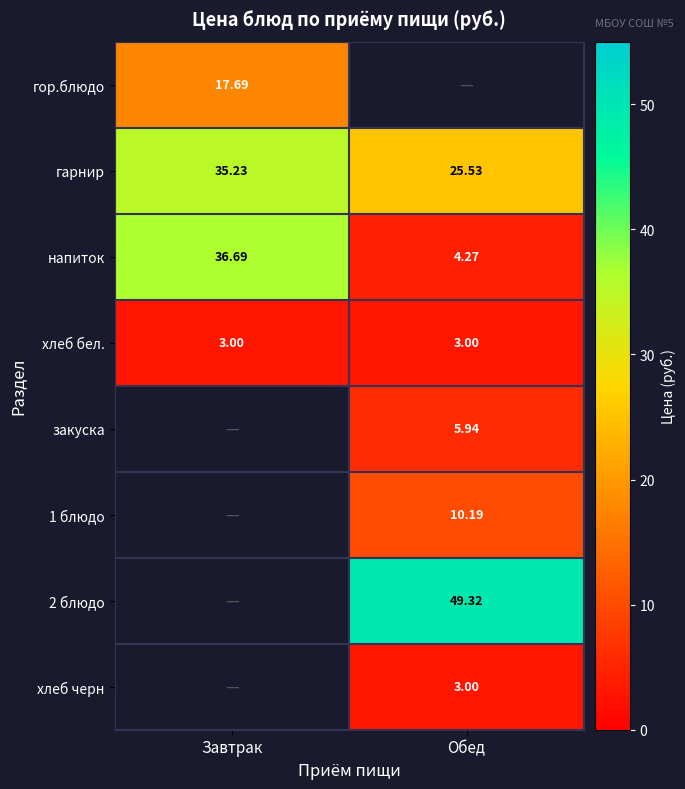

Count the number of data series in this chart.

8